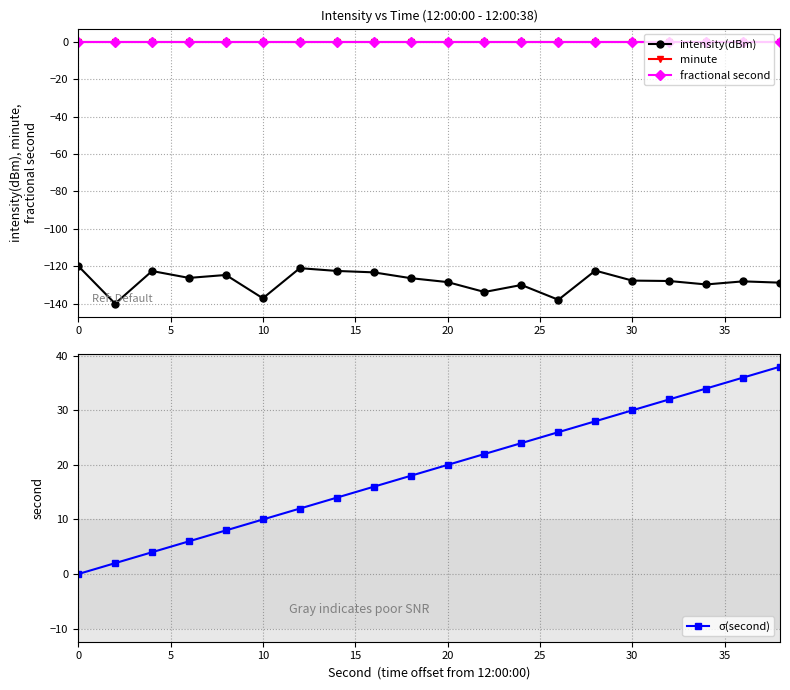

Reading left to right, what are all the values shown in this chart?

intensity(dBm): -119.9	-140.0	-122.6	-126.3	-124.7	-137.2	-121.1	-122.6	-123.3	-126.4	-128.5	-133.8	-130.1	-138.0	-122.4	-127.7	-127.9	-129.8	-128.1	-128.8
minute: 0.0	0.0	0.0	0.0	0.0	0.0	0.0	0.0	0.0	0.0	0.0	0.0	0.0	0.0	0.0	0.0	0.0	0.0	0.0	0.0
fractional second: 0.0	0.0	0.0	0.0	0.0	0.0	0.0	0.0	0.0	0.0	0.0	0.0	0.0	0.0	0.0	0.0	0.0	0.0	0.0	0.0
σ(second): 0.0	2.0	4.0	6.0	8.0	10.0	12.0	14.0	16.0	18.0	20.0	22.0	24.0	26.0	28.0	30.0	32.0	34.0	36.0	38.0